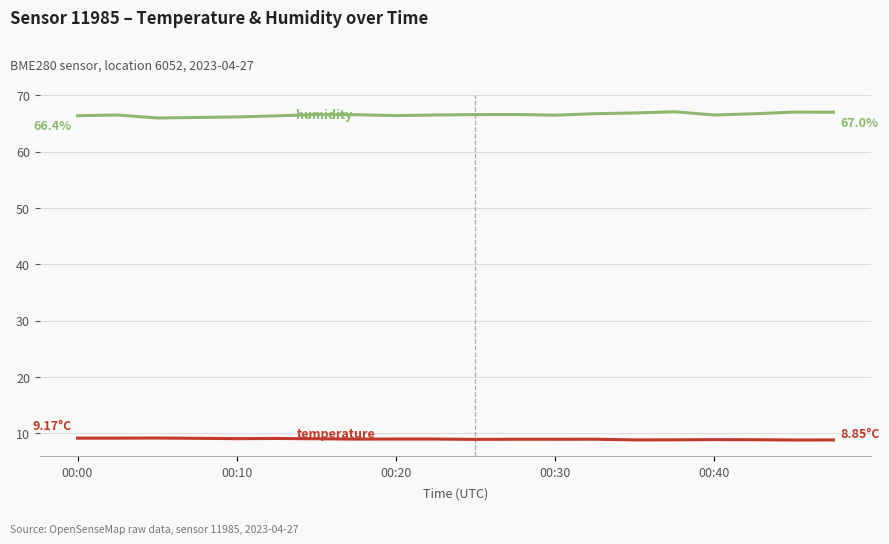

Does the chart have visible grid lines?

Yes